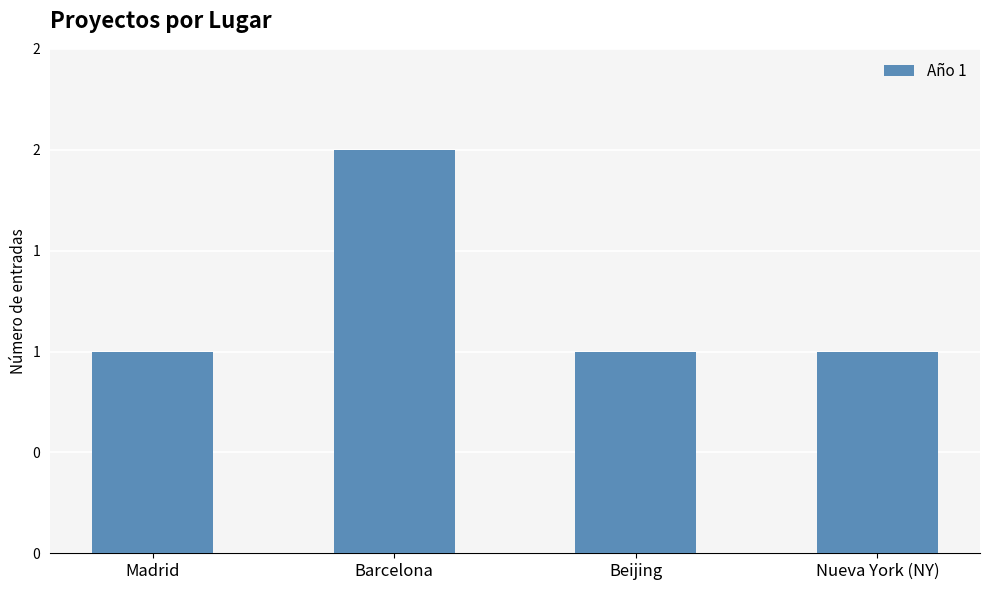

How many values are between 1 and 2?

4